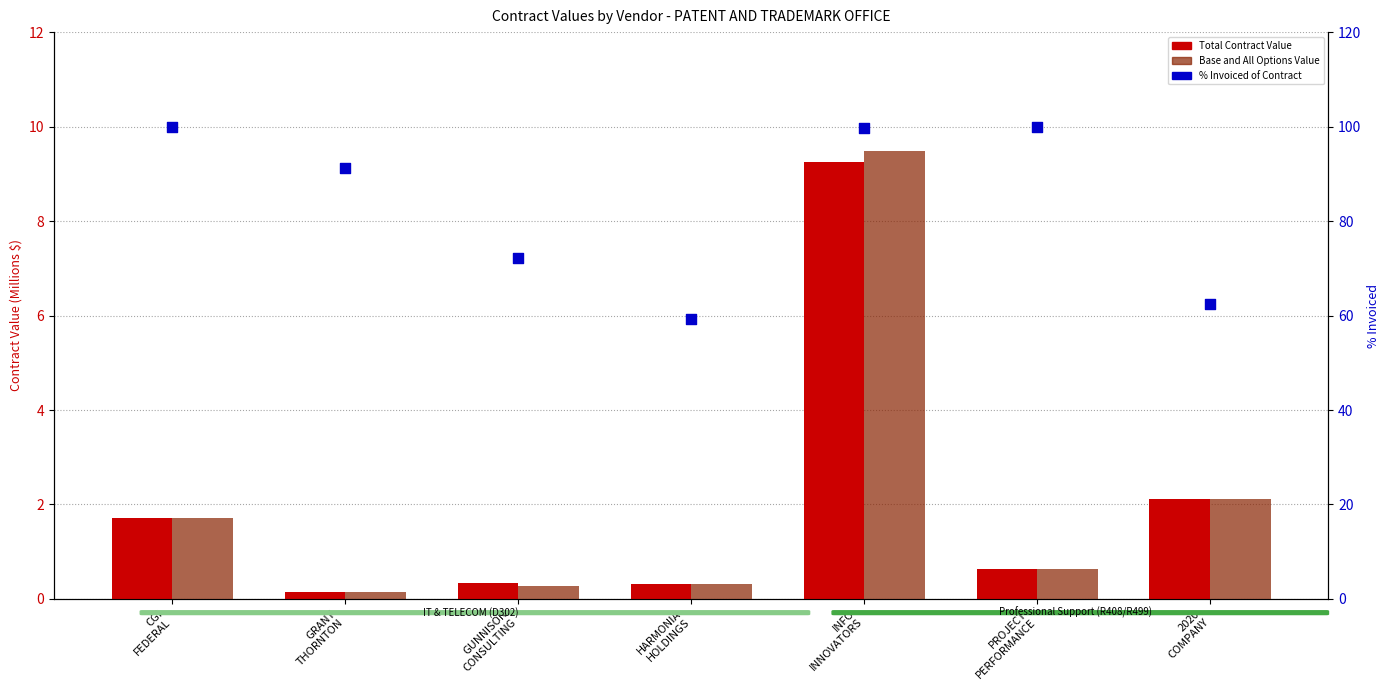

Which series has the largest total across all categories?

% Invoiced of Contract